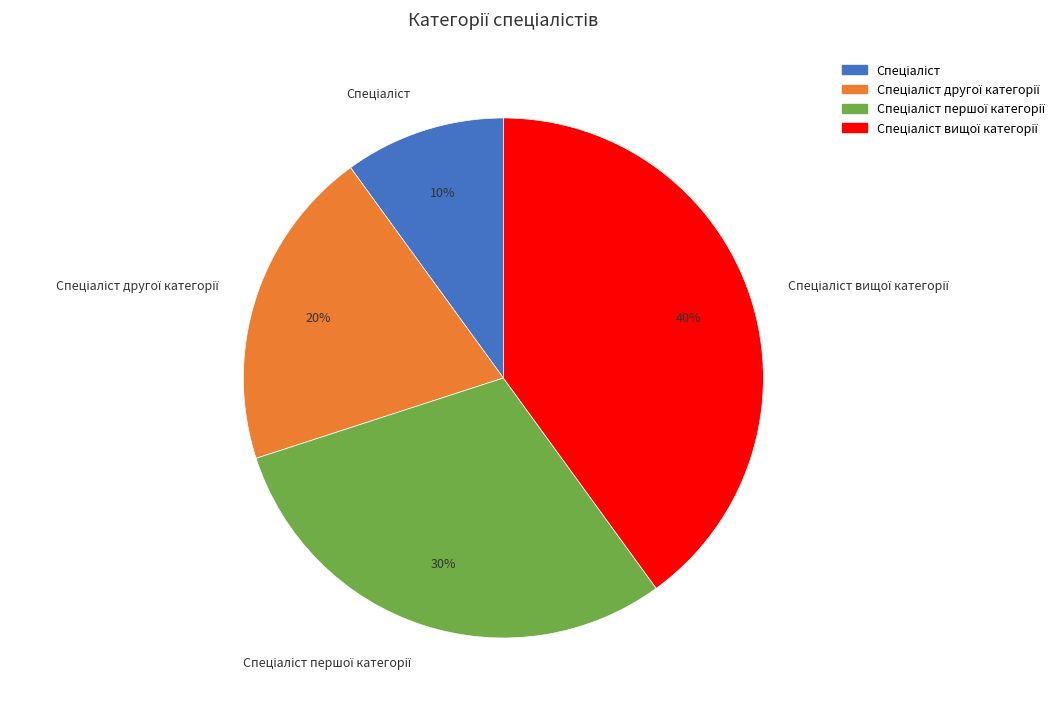

Does any single category account for the majority?

No